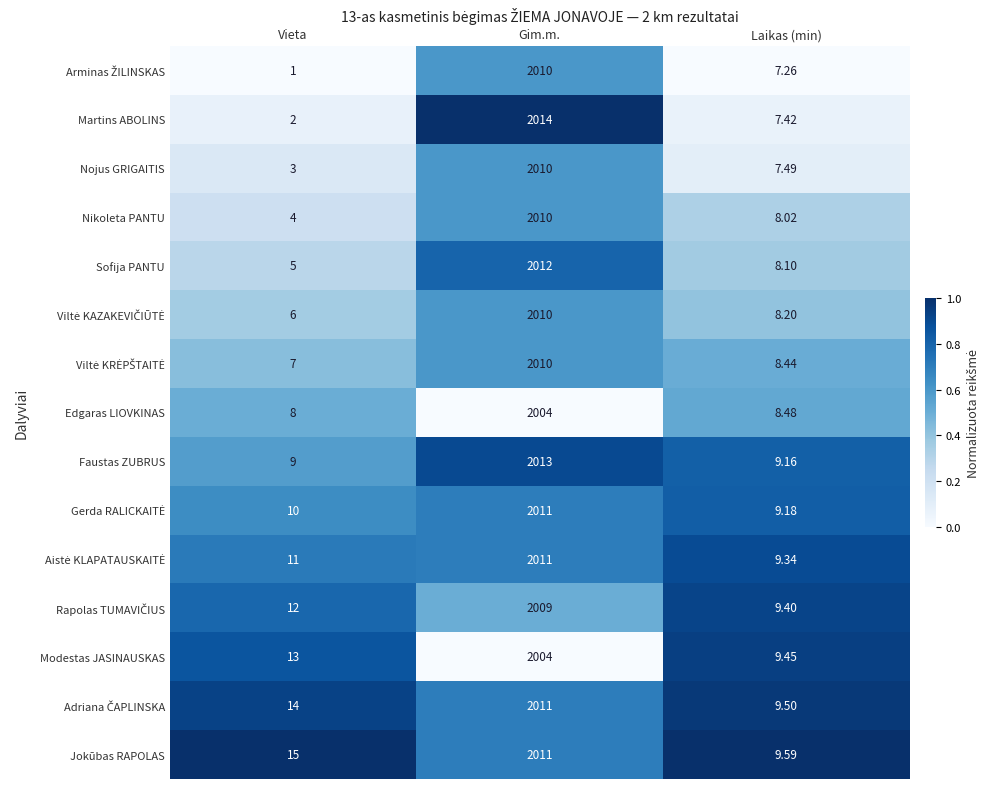

How many series are shown in this chart?

15